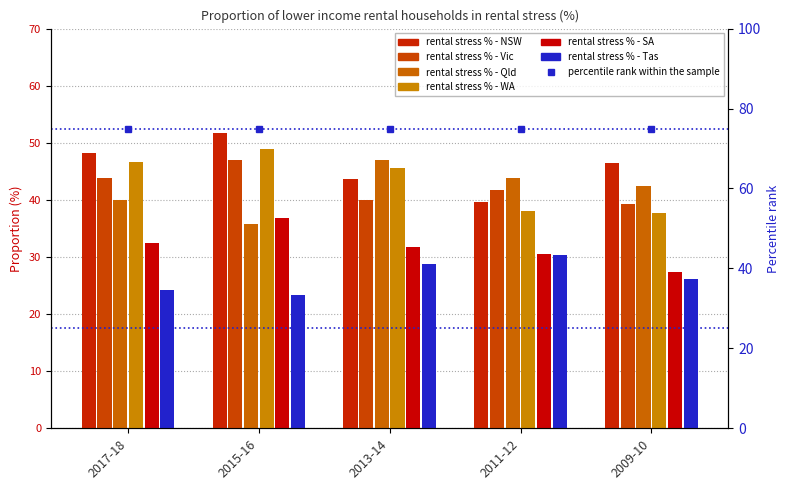

What are all the series names shown in the legend?

NSW, Vic, Qld, WA, SA, Tas